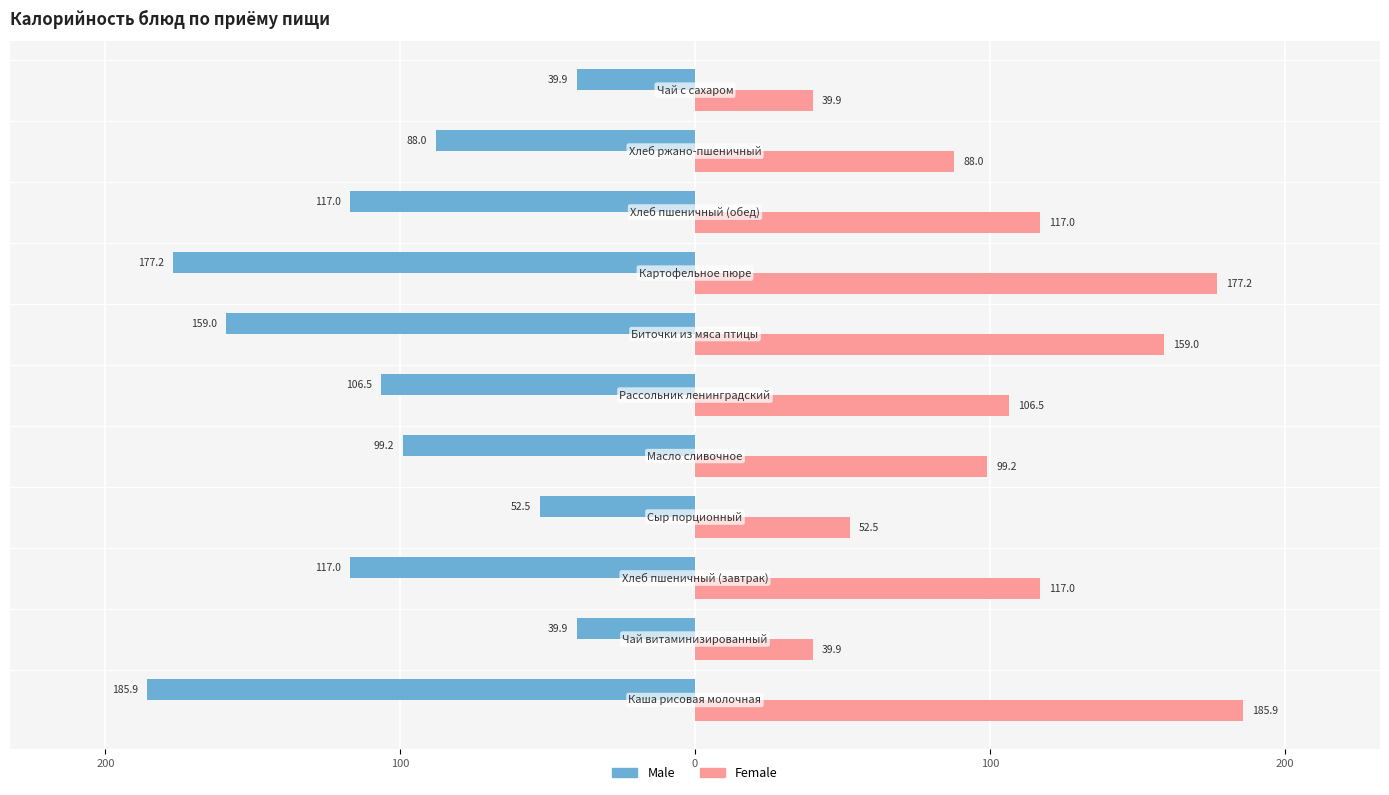

What are all the series names shown in the legend?

Male, Female